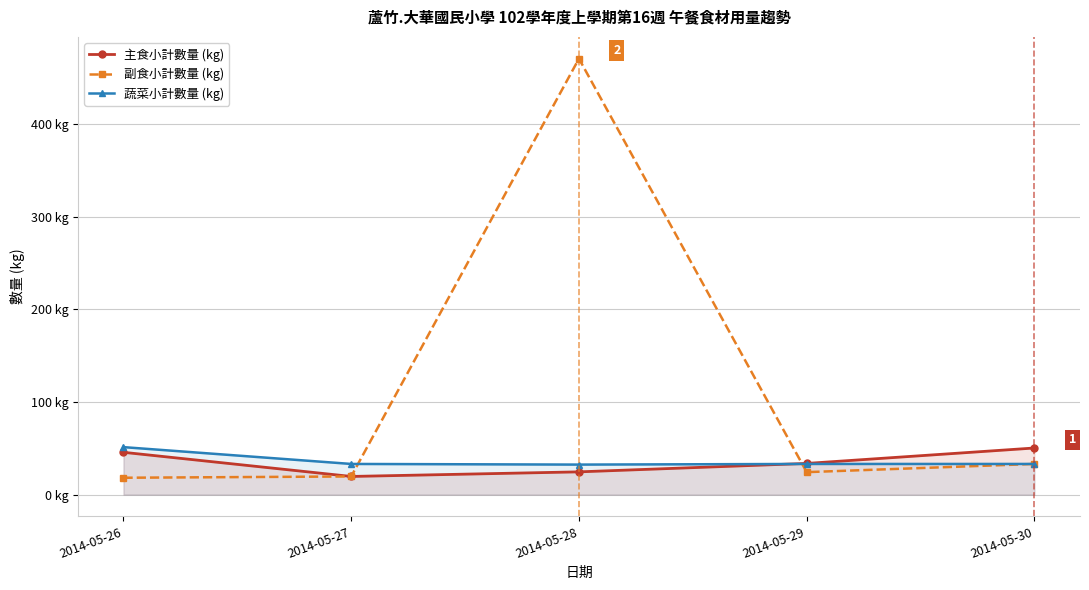

At which label is 副食小計數量 (kg) closest to 244?

2014-05-30